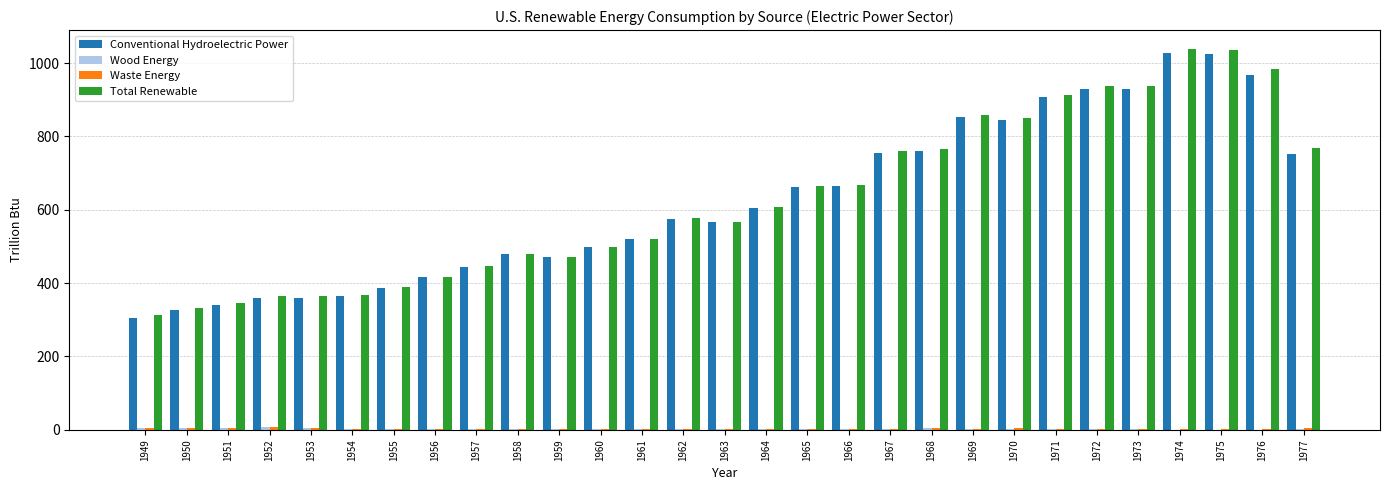

Between 1954 and 1977, which series saw the biggest shift?

Total Renewable